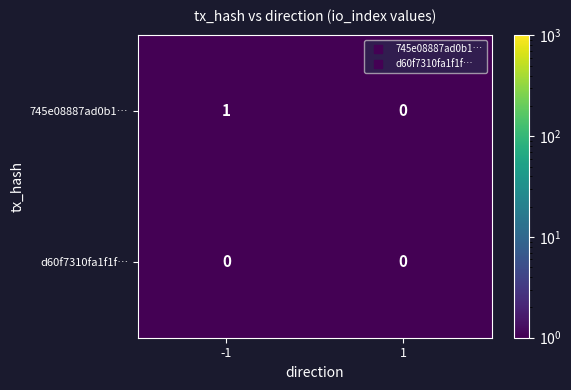

Rank the series at -1 from lowest to highest value.

d60f7310fa1f1f…, 745e08887ad0b1…